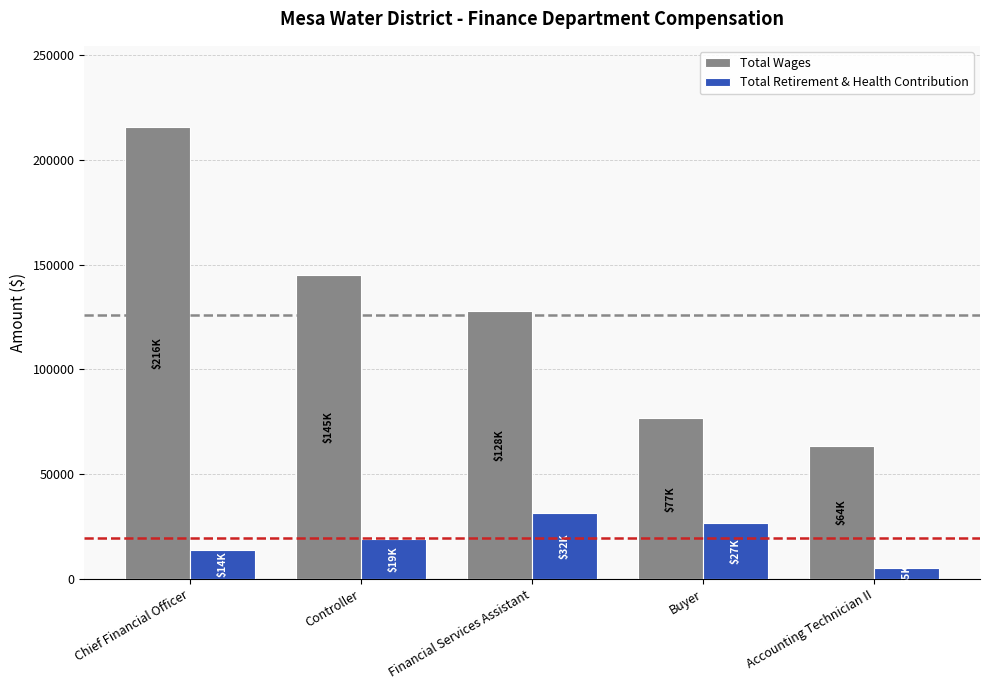

How many series are shown in this chart?

2